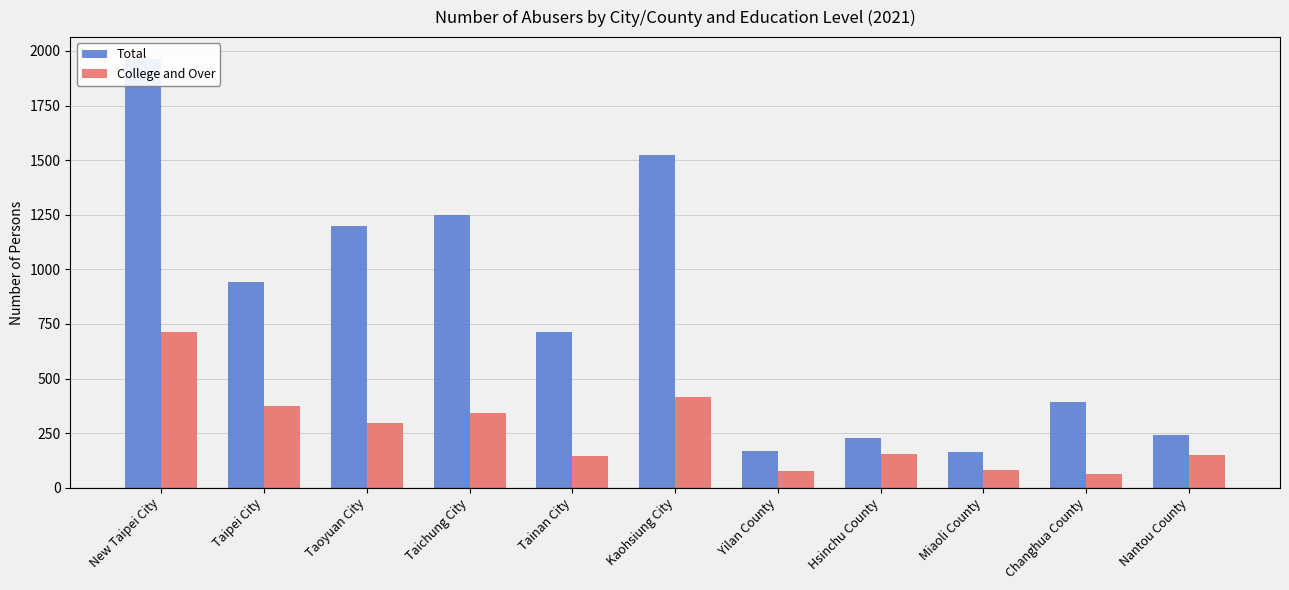

Reading left to right, what are all the values shown in this chart?

Total: 1965	940	1197	1251	712	1523	170	226	163	394	242
College and Over: 714	373	298	340	146	416	78	155	79	61	149